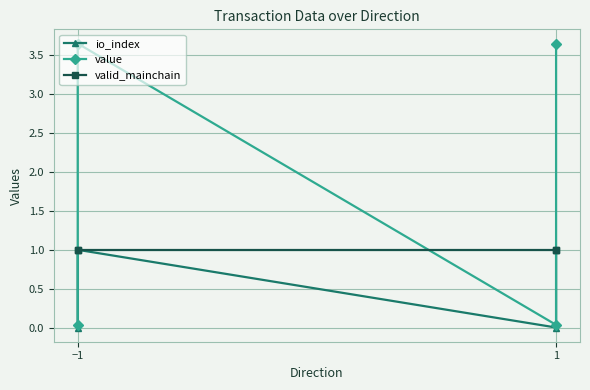

Which label corresponds to the largest value in the chart?

−1